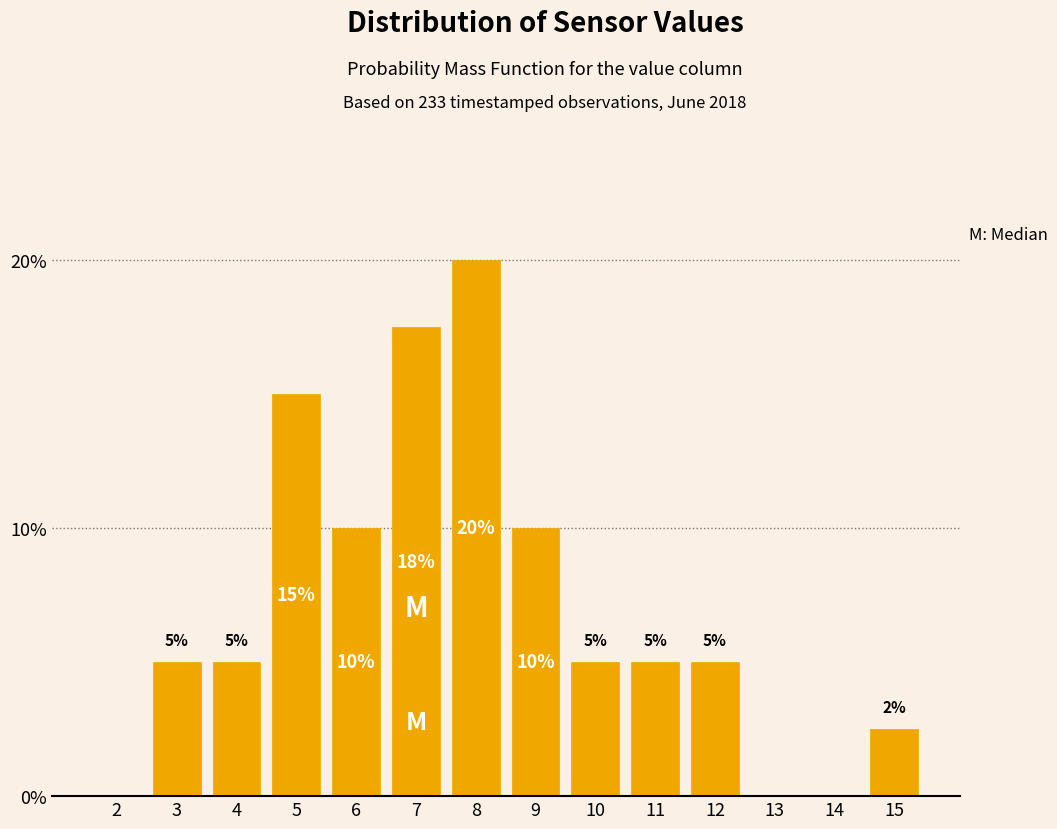

Is it true that the value at 11 is 5.0?

True